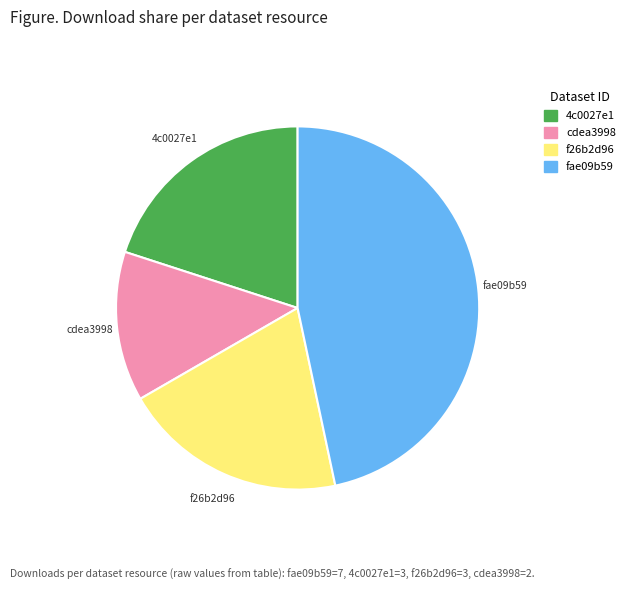

Is there a majority slice in this chart?

No